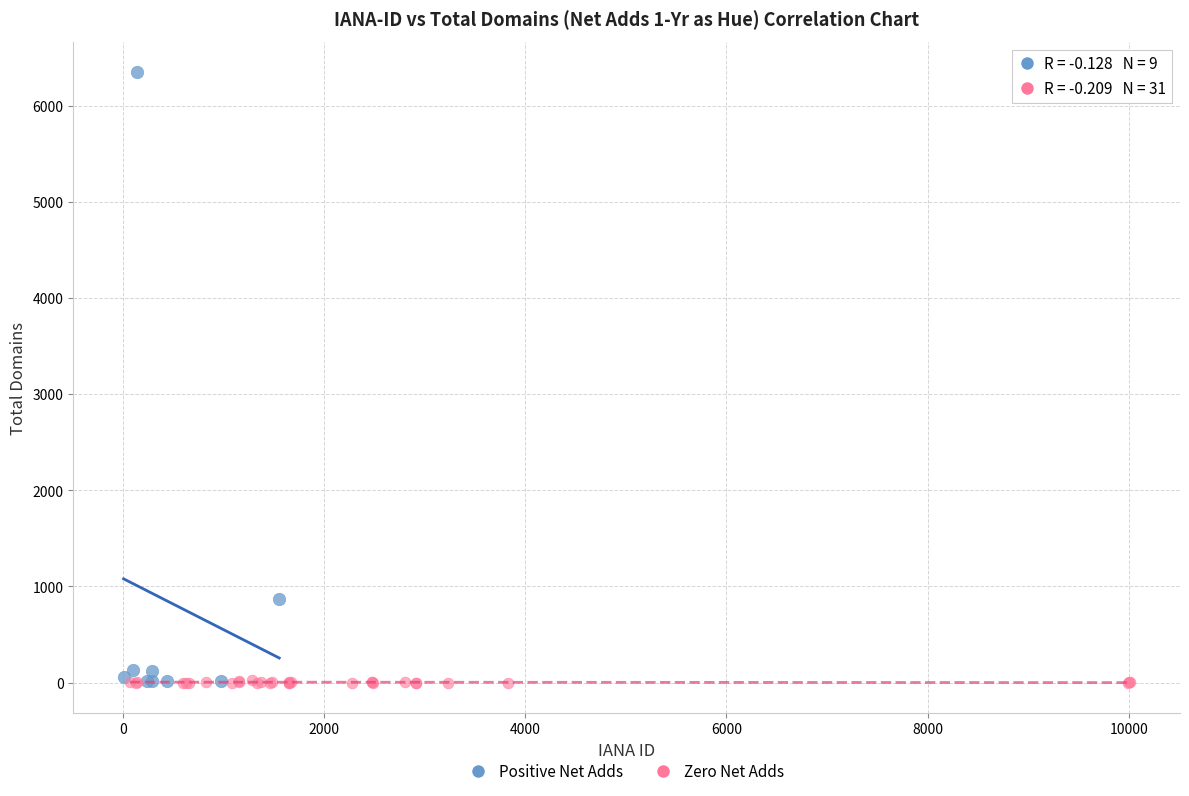

Which series contains the highest Y value?

Positive Net Adds